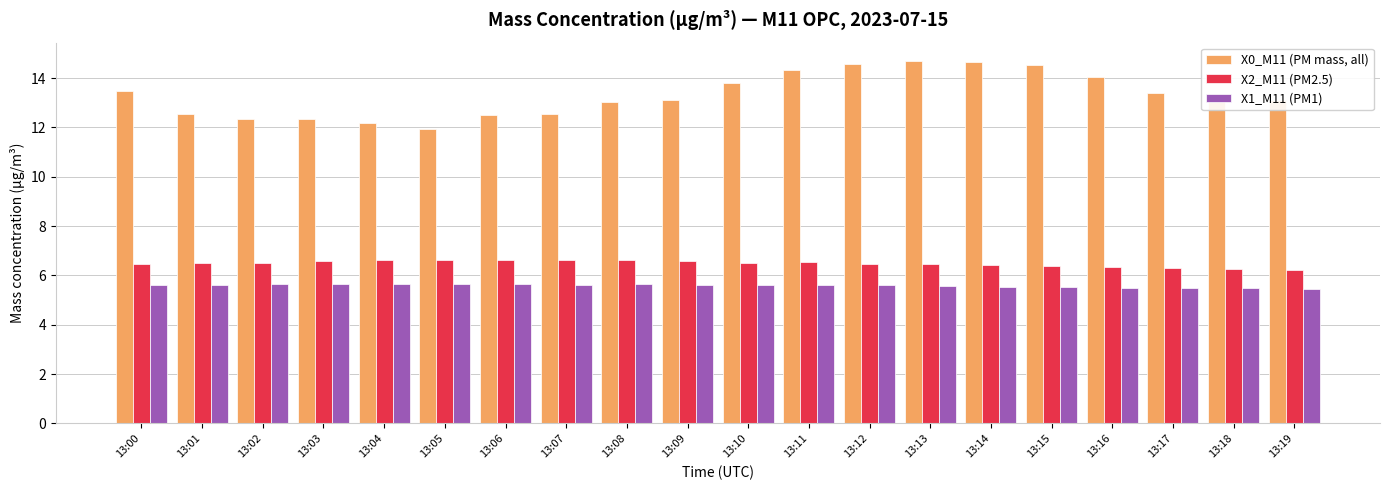

Are the bars horizontal?

No